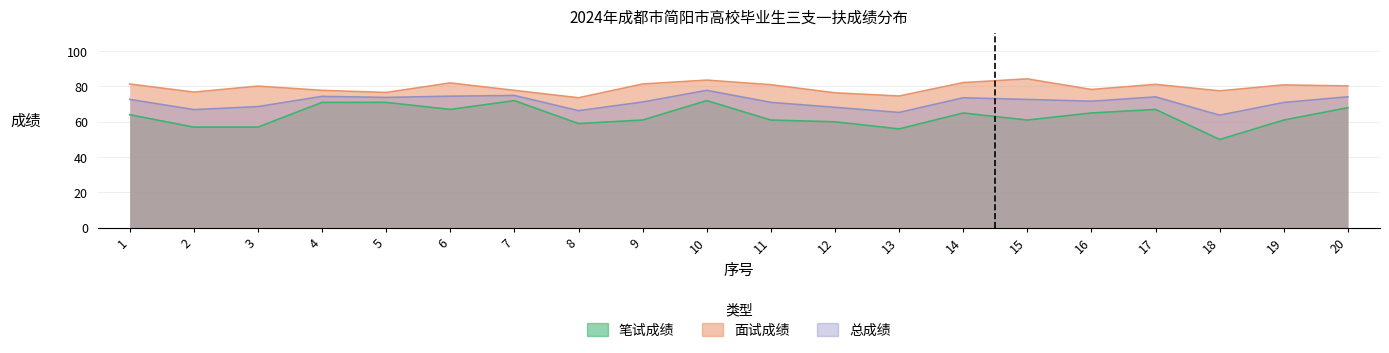

At how many categories does at least one series exceed 79?

11